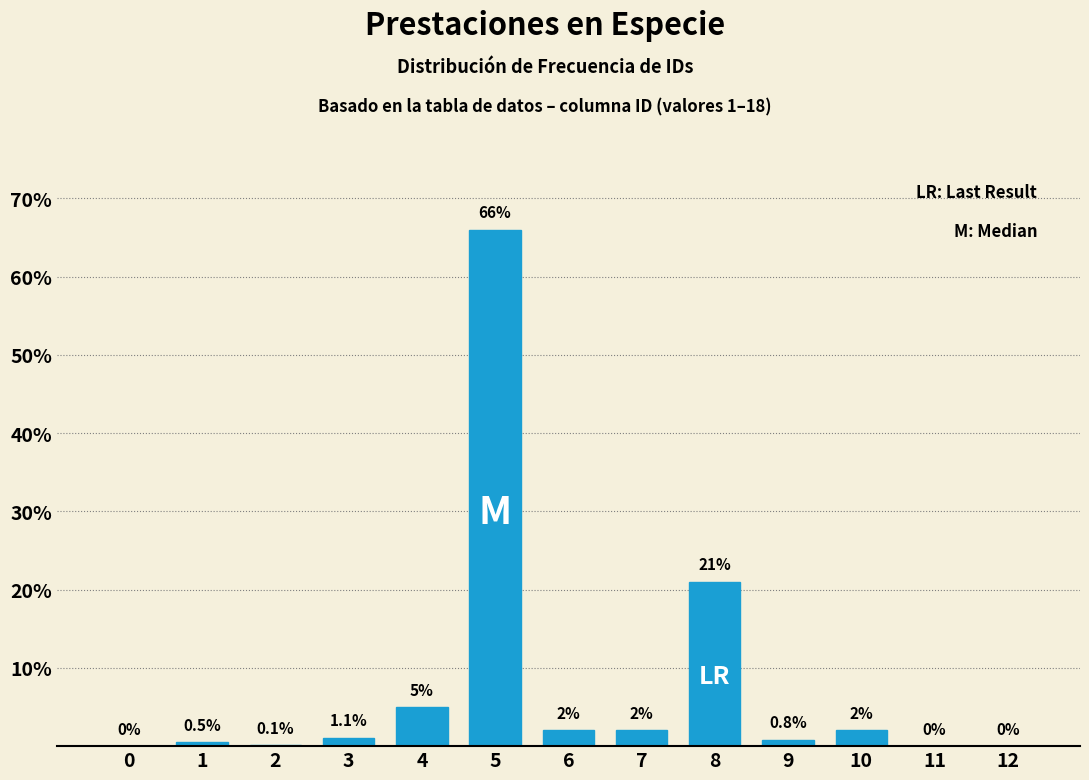

Reading left to right, transcribe all the data shown in this chart.

0=0.0	1=0.5	2=0.1	3=1.1	4=5.0	5=66.0	6=2.0	7=2.0	8=21.0	9=0.8	10=2.0	11=0.0	12=0.0